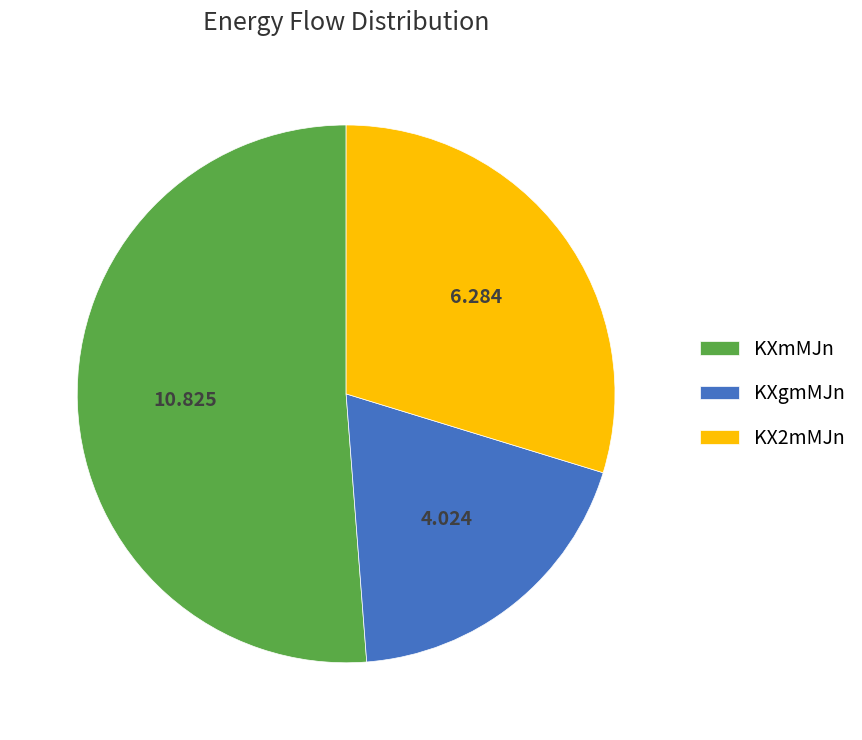

What is the smallest slice in the pie chart?

KXgmMJn